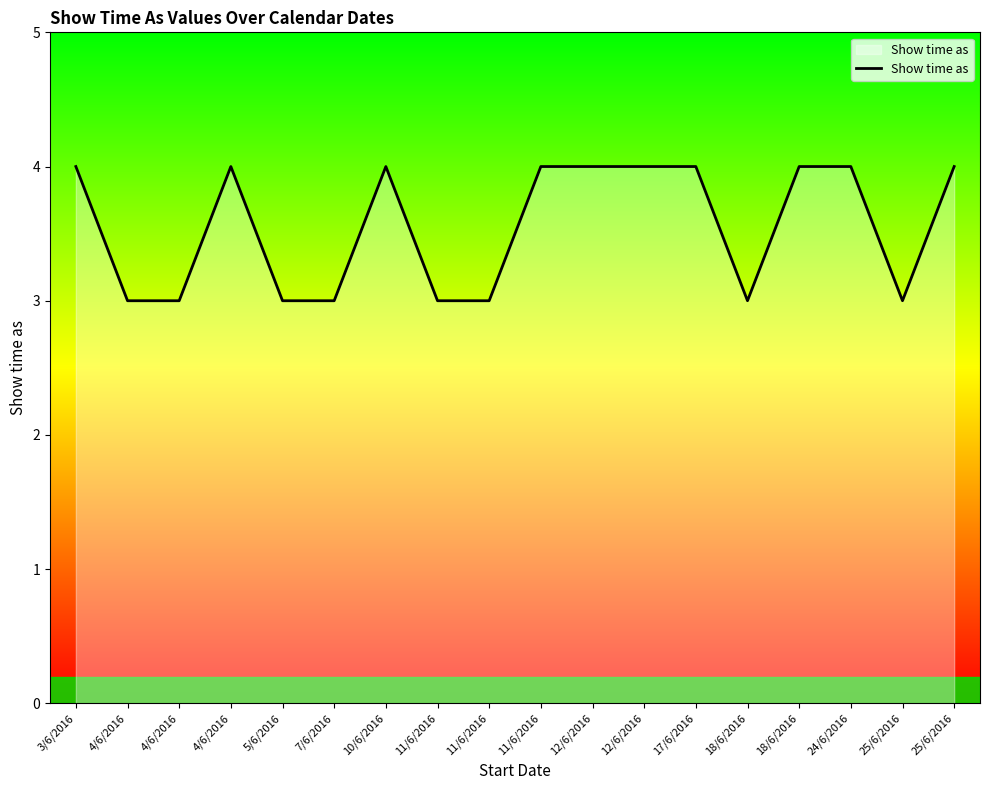

How many lines are shown in the chart?

1